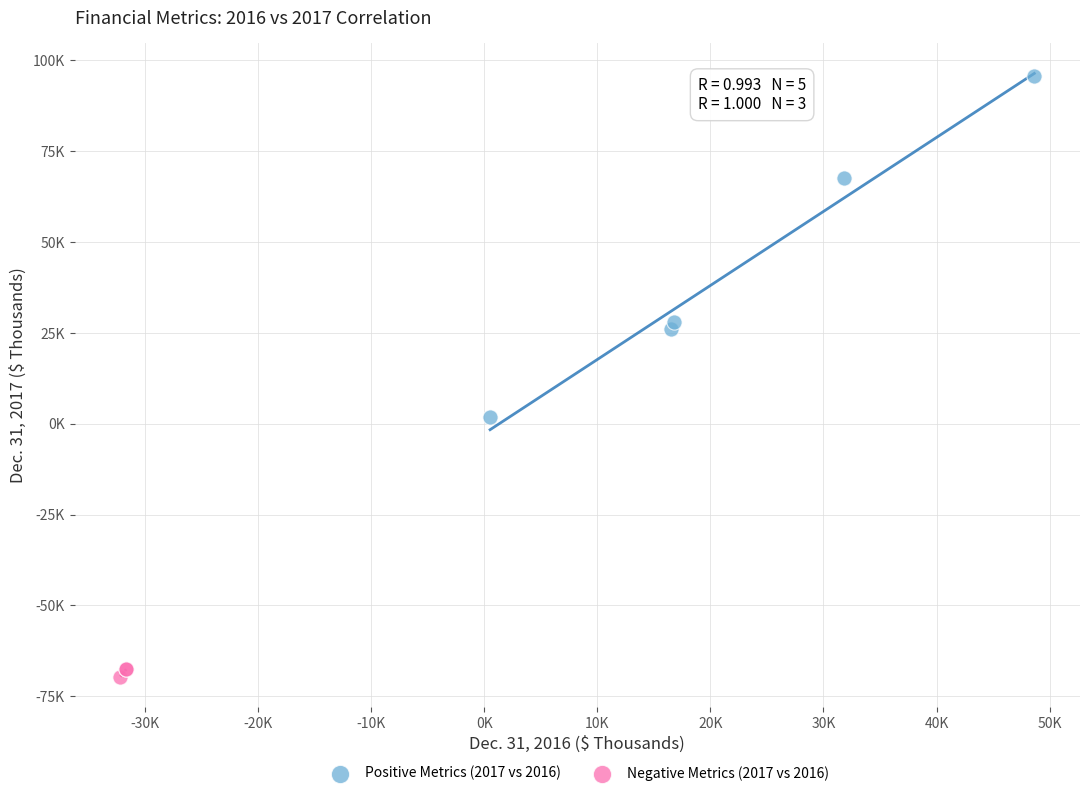

Which series contains the highest Y value?

Positive Metrics (2017 vs 2016)